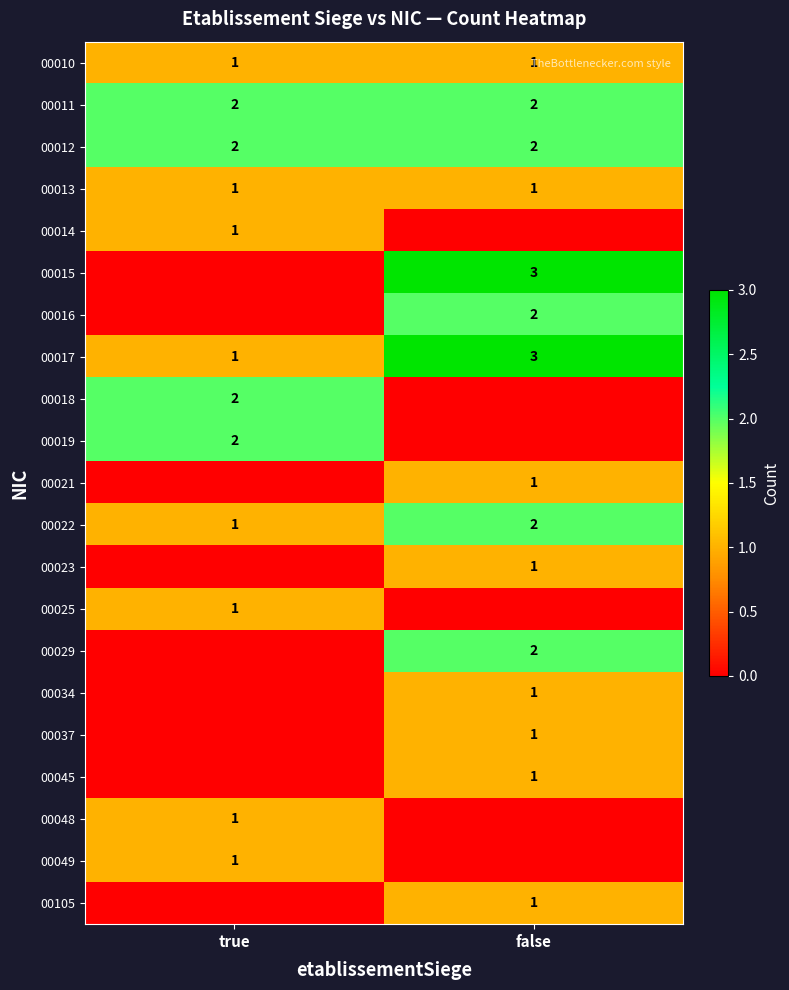

Is the value of 00017 at true greater than the value of 00022 at false?

No